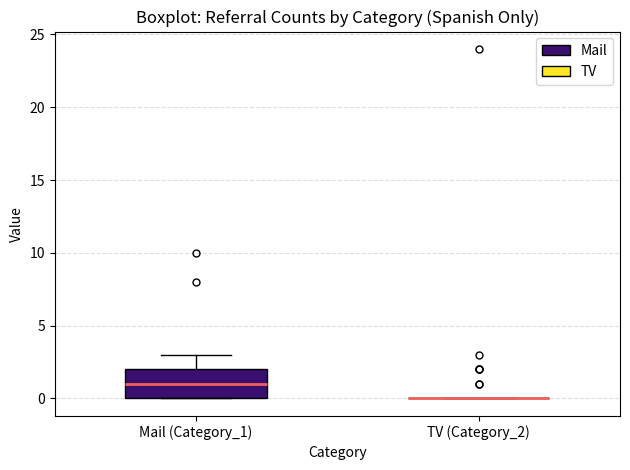

Comparing the boxes themselves (not the whiskers), which one is the tallest?

Mail (Category_1)